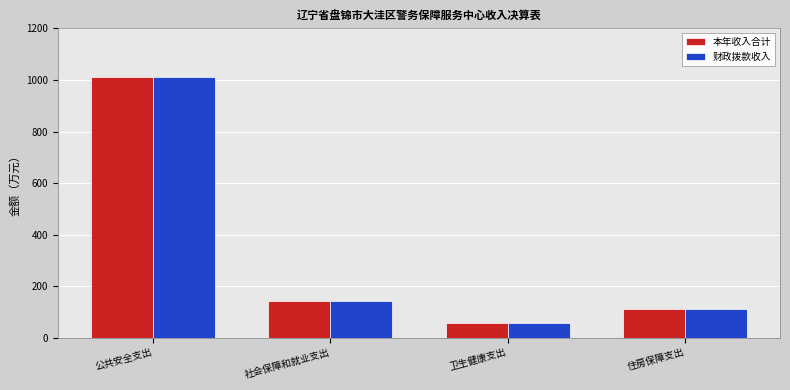

True or false: 财政拨款收入 has a value of 57.2 at 卫生健康支出.

True